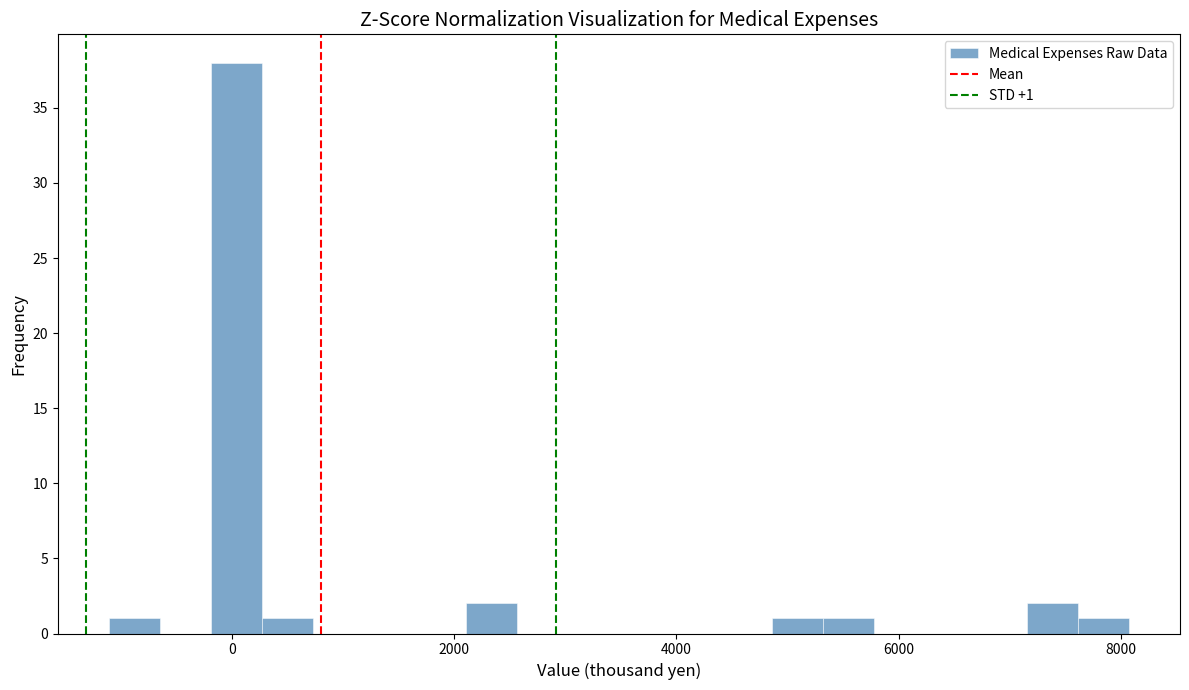

Around what value on the x-axis is the tallest bar? Give the approximate position of its centre, as read against the axis.

0